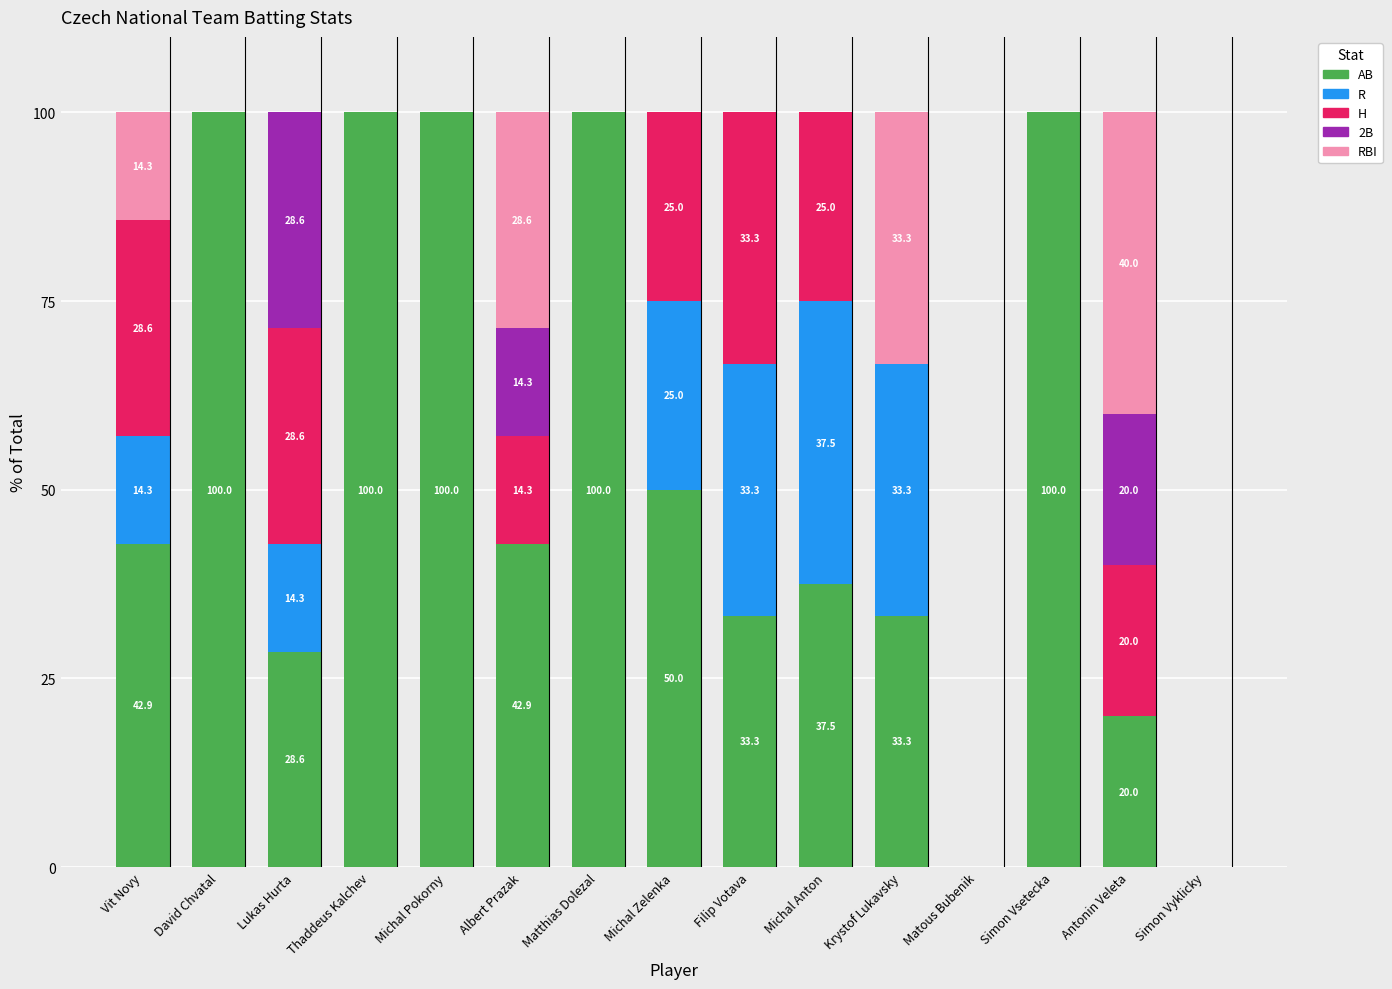

What is the sum of all AB values?

788.5